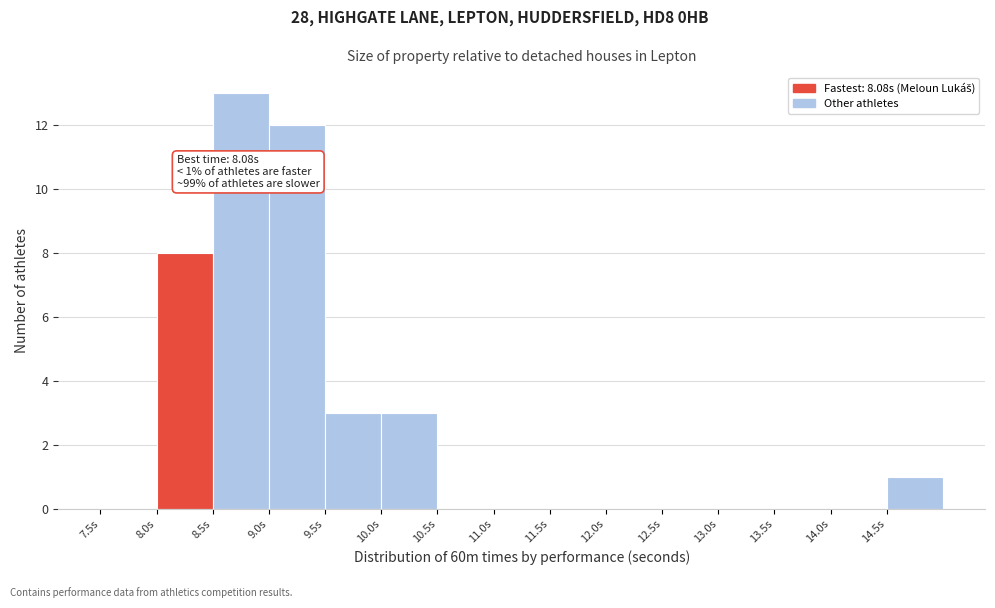

Over which range of the x-axis is the bar tallest?

8.5 to 9.0